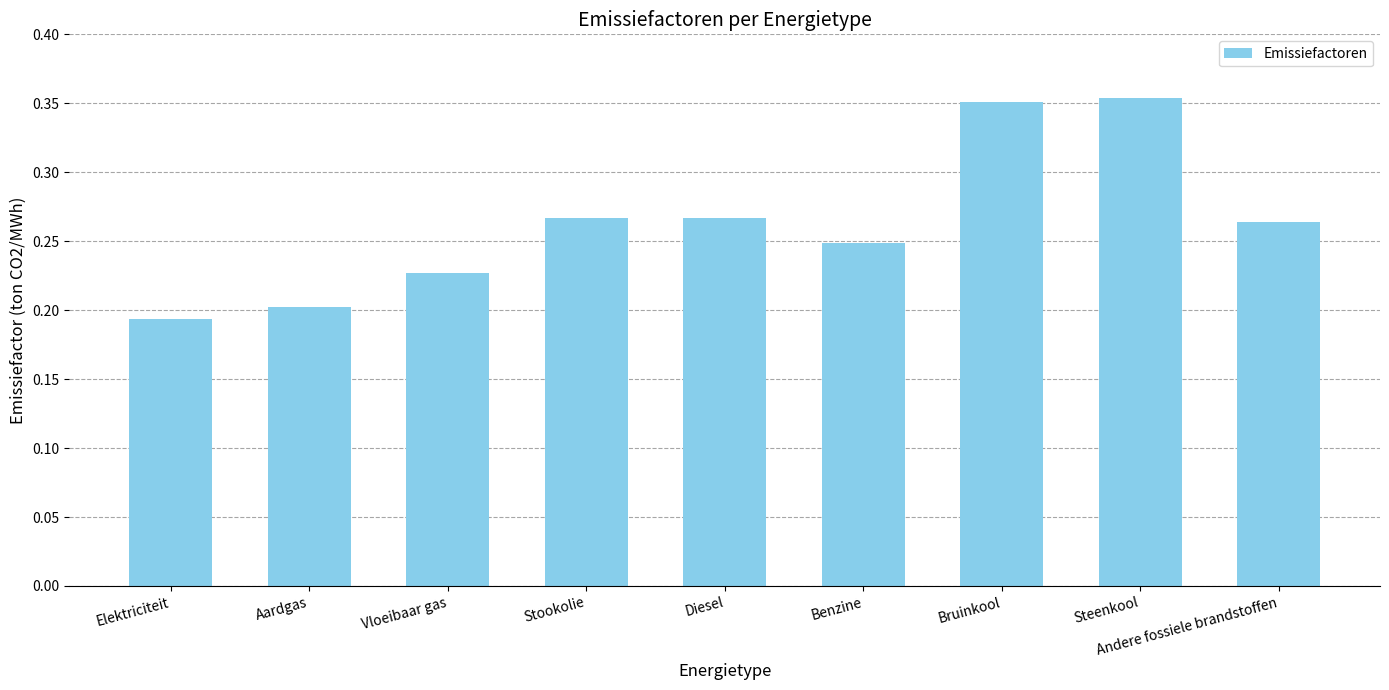

How many values are between 0 and 1?

9